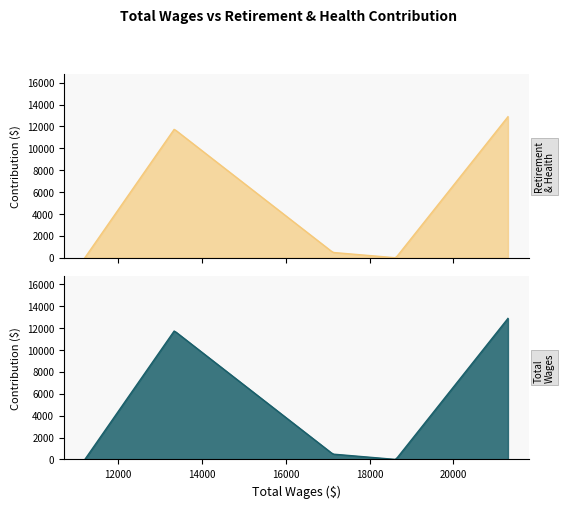

Reading right to left, extract all data points from this chart.

Total Wages: 11202	13337	17123	18625	21300
Total Retirement & Health Contribution: 0	11756	488	0	12889